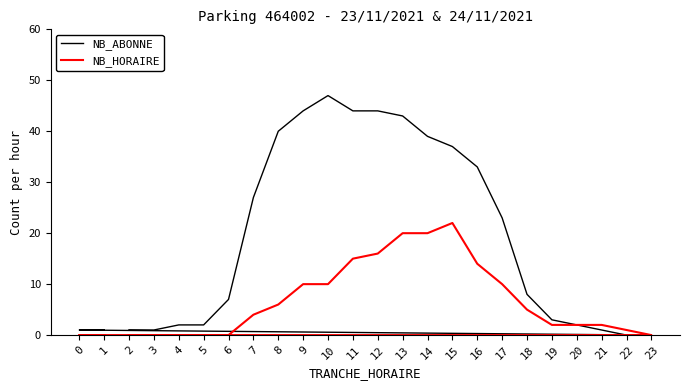

Rank the series by their average value, from lowest to highest.

NB_HORAIRE, NB_ABONNE